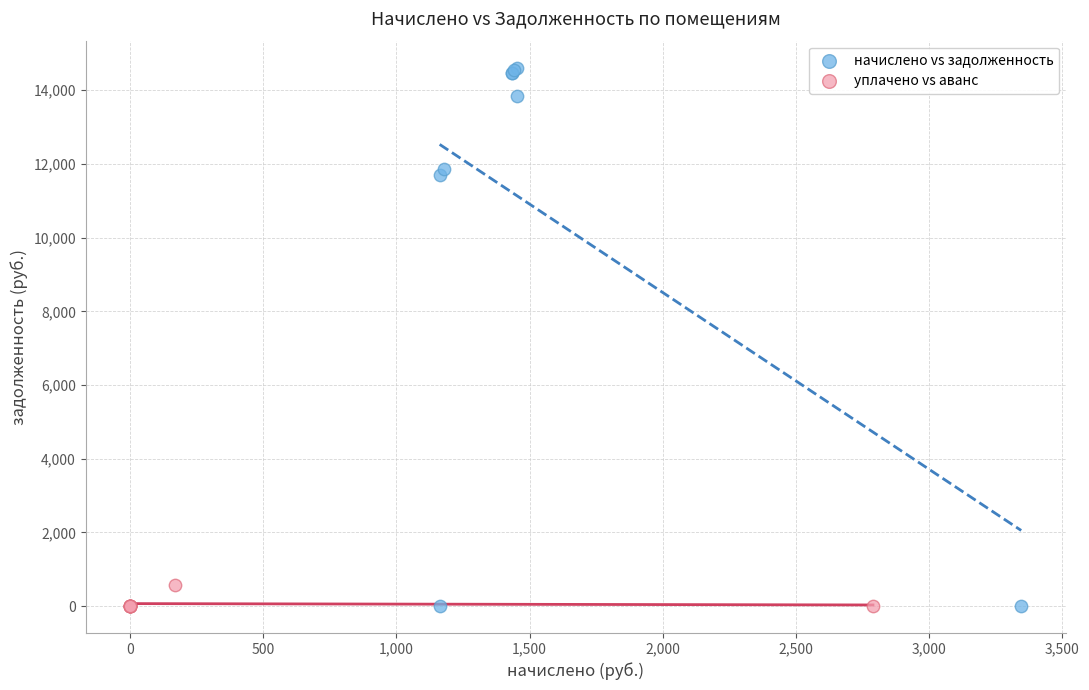

What are all the series names shown in the legend?

начислено vs задолженность, уплачено vs аванс